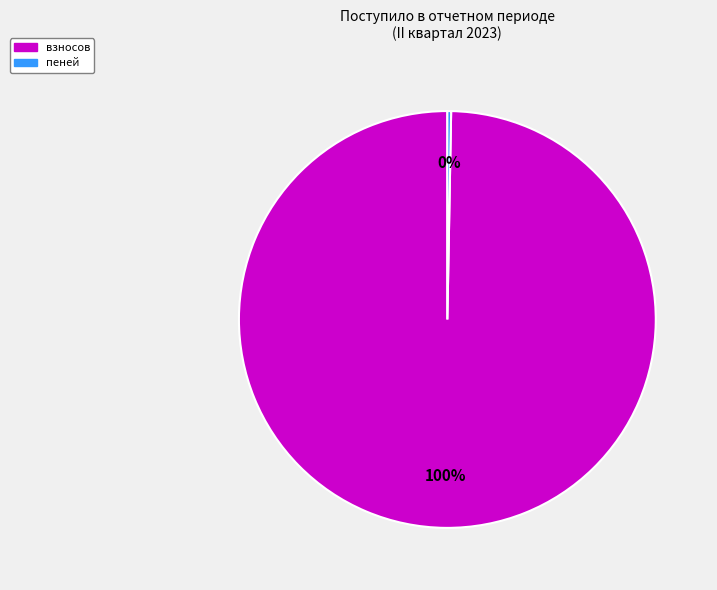

True or false: взносов accounts for 91% of the total.

False